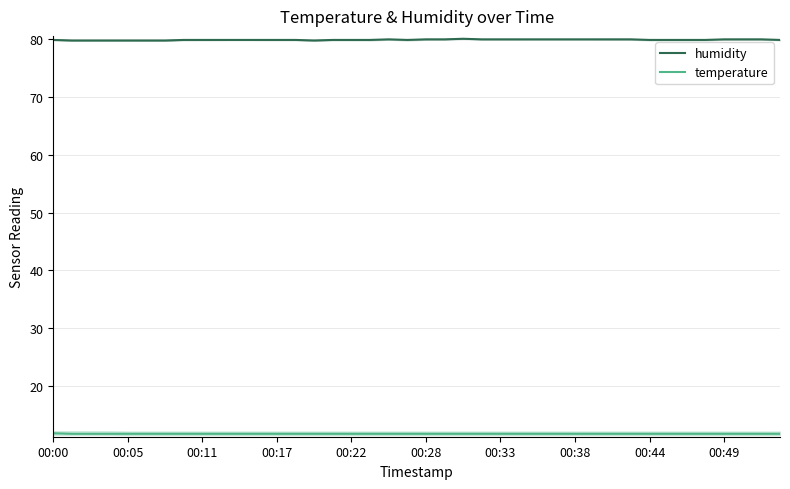

Is it true that humidity equals 46.6 at 00:17?

False